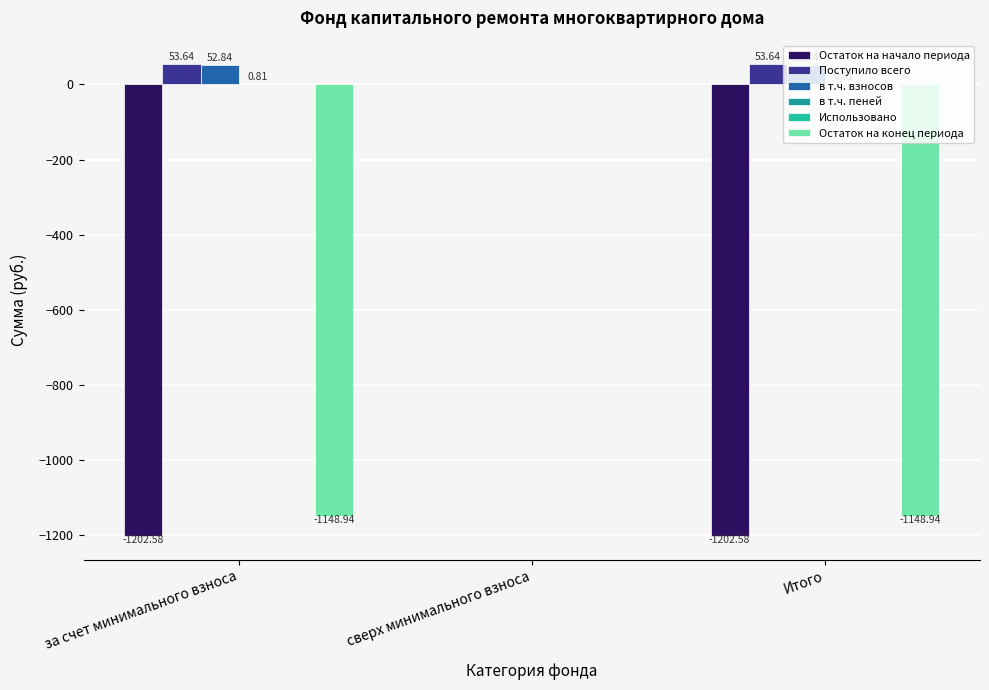

Read the в т.ч. пеней value at за счет минимального взноса.

0.8